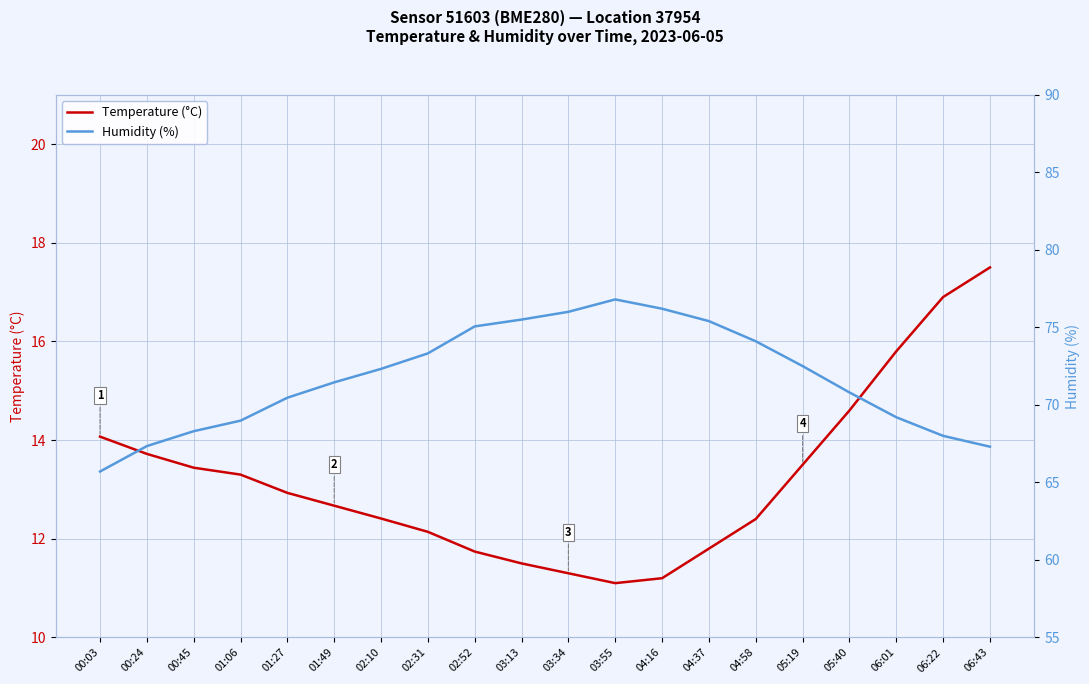

What is the average value of the Temperature (°C) series?

13.2